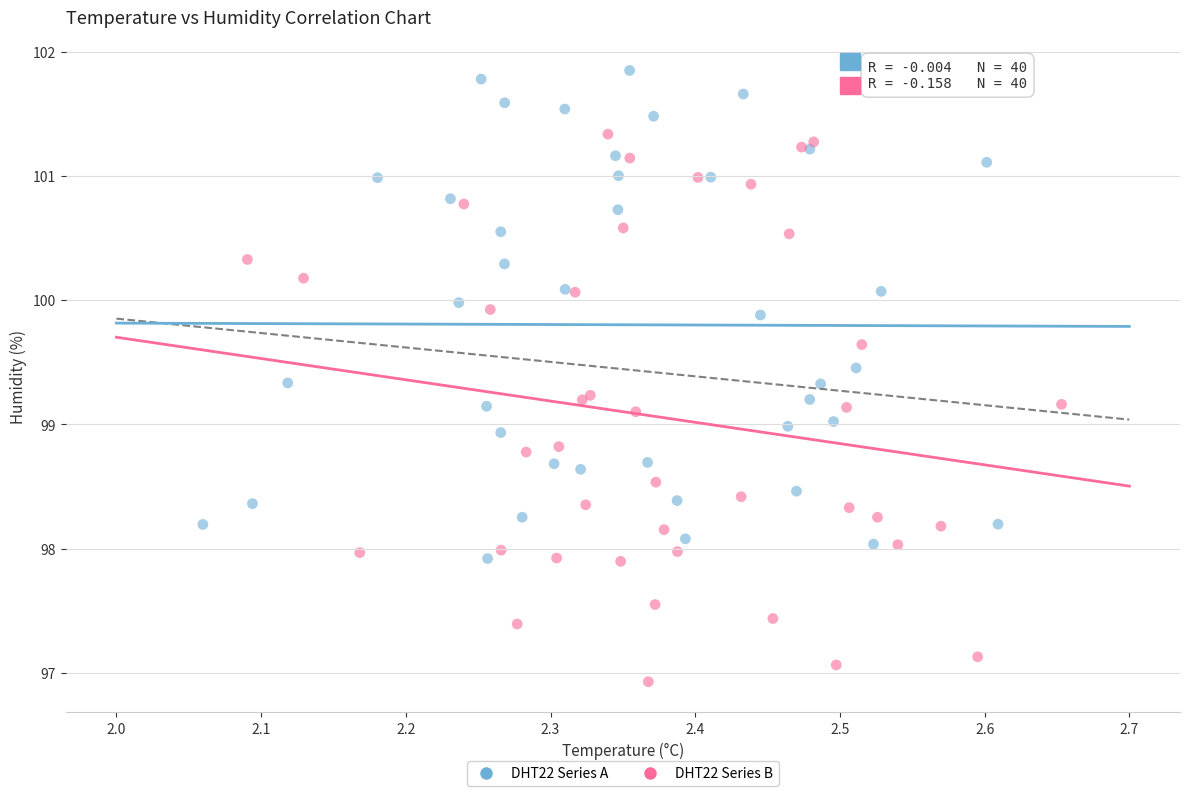

Which series reaches the minimum Y coordinate?

DHT22 Series B